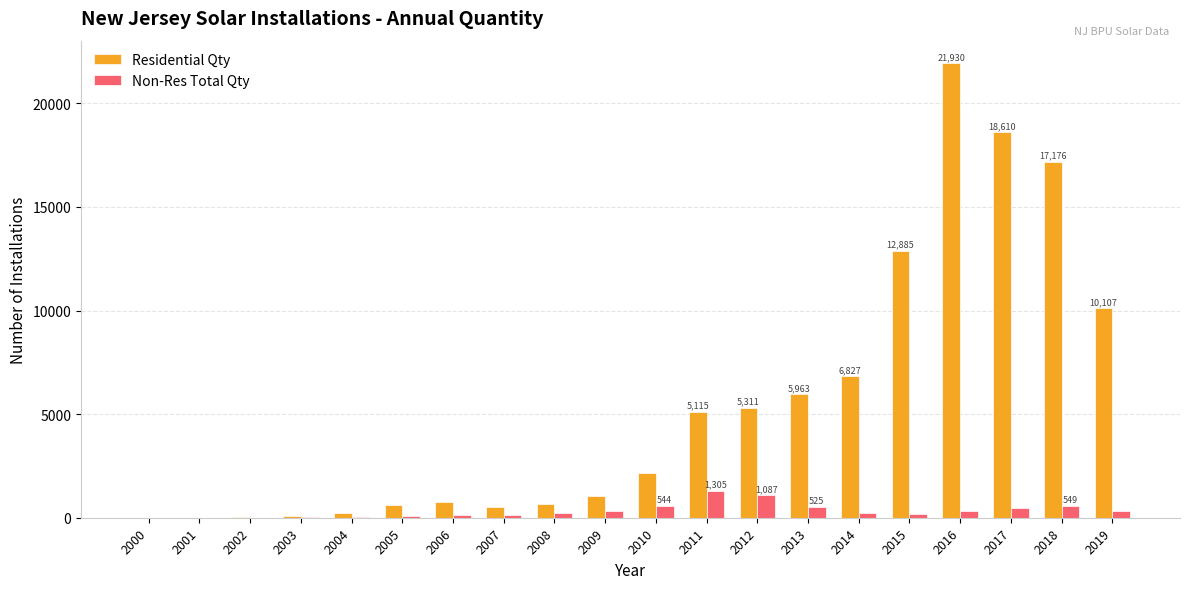

At which category is the sum across all series the highest?

2016